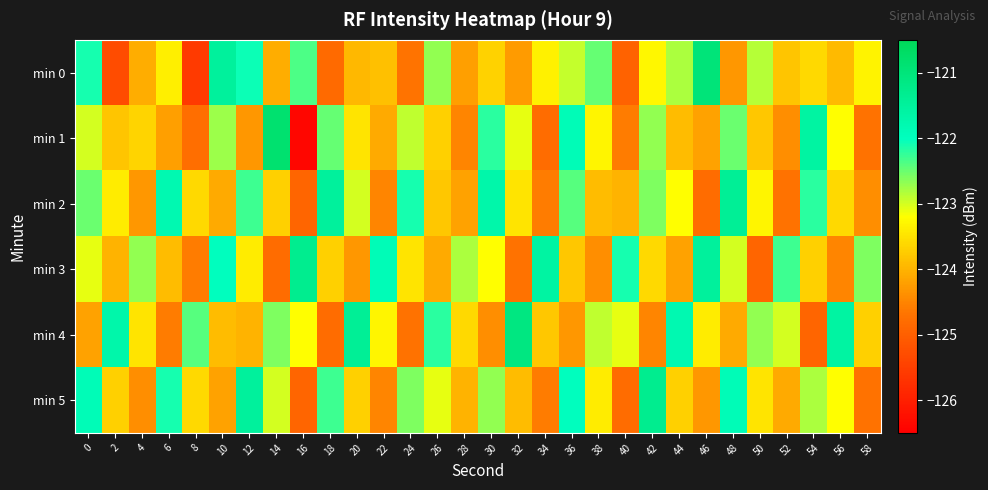

At which category does the chart reach its peak across all series?

14